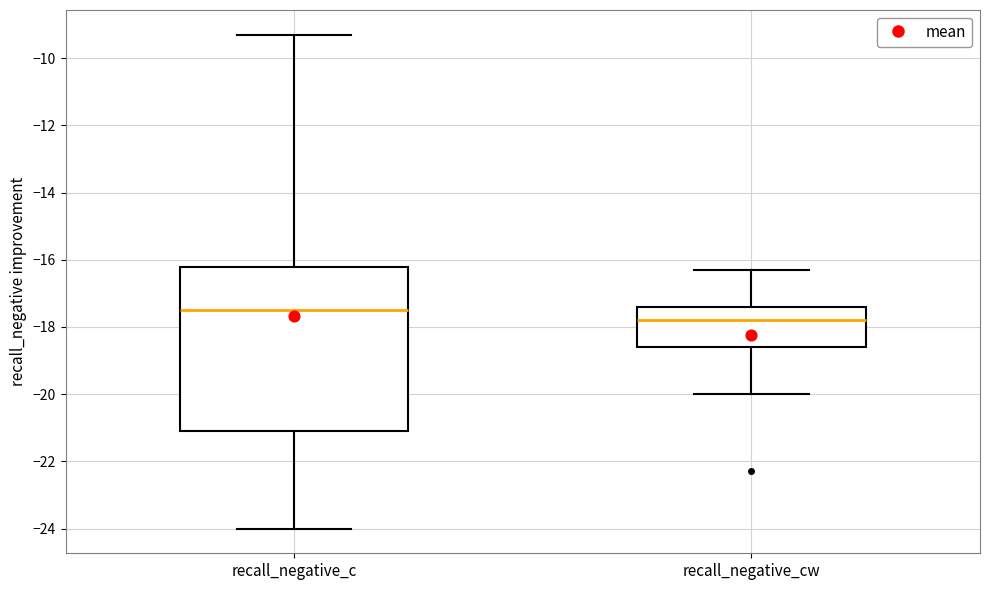

Where does the upper whisker of the box for recall_negative_cw end on the y-axis? The values are not printed on the chart, so give them approximately, as read against the axis.

-16.2